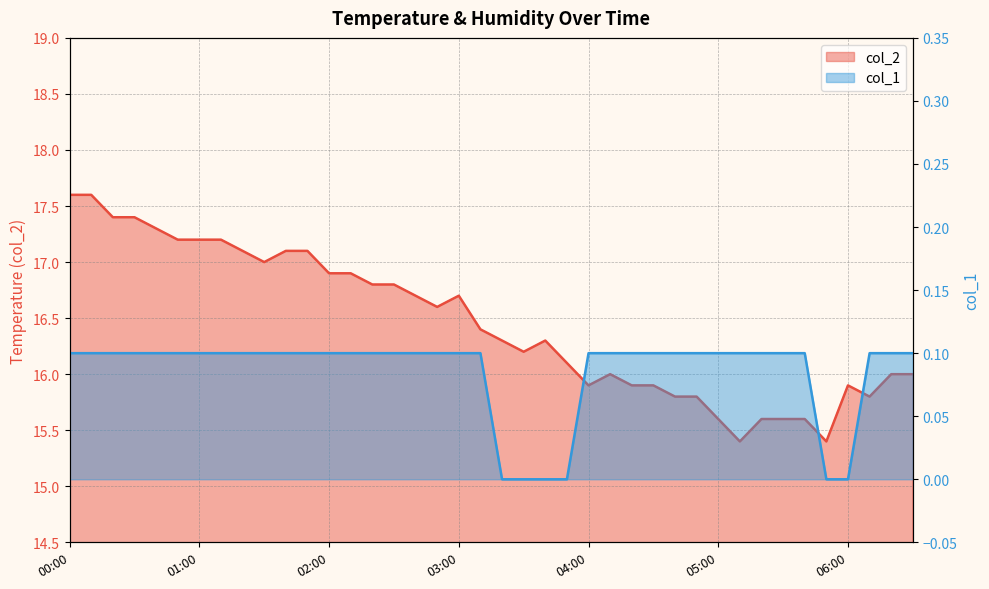

How many values in the col_1 series exceed 0?

34